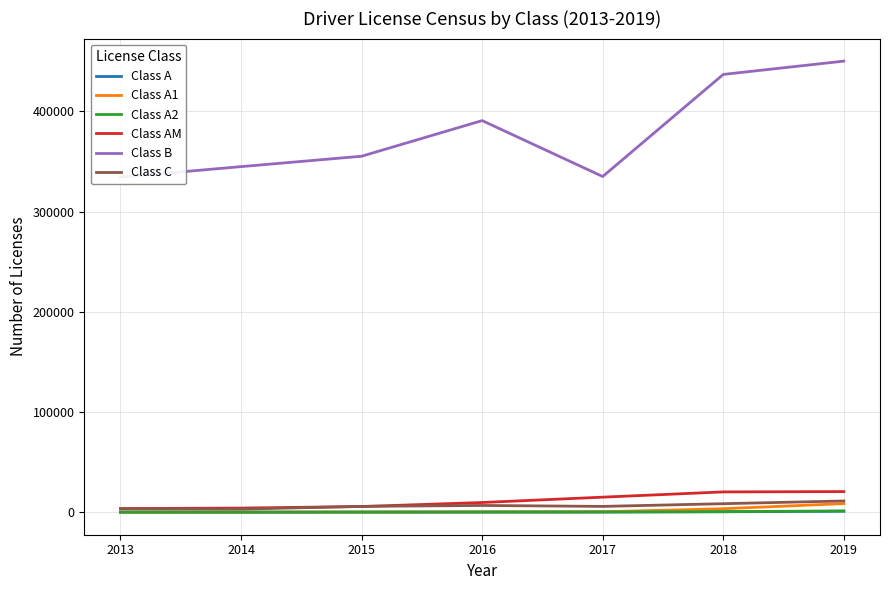

What is the maximum value shown in the chart?

450259